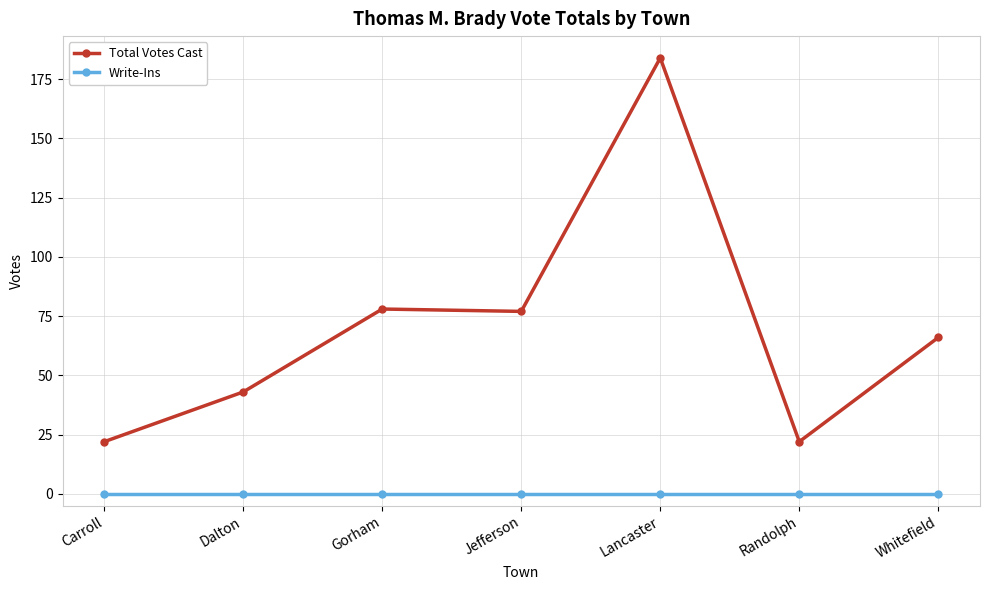

What position from the right is Carroll?

7